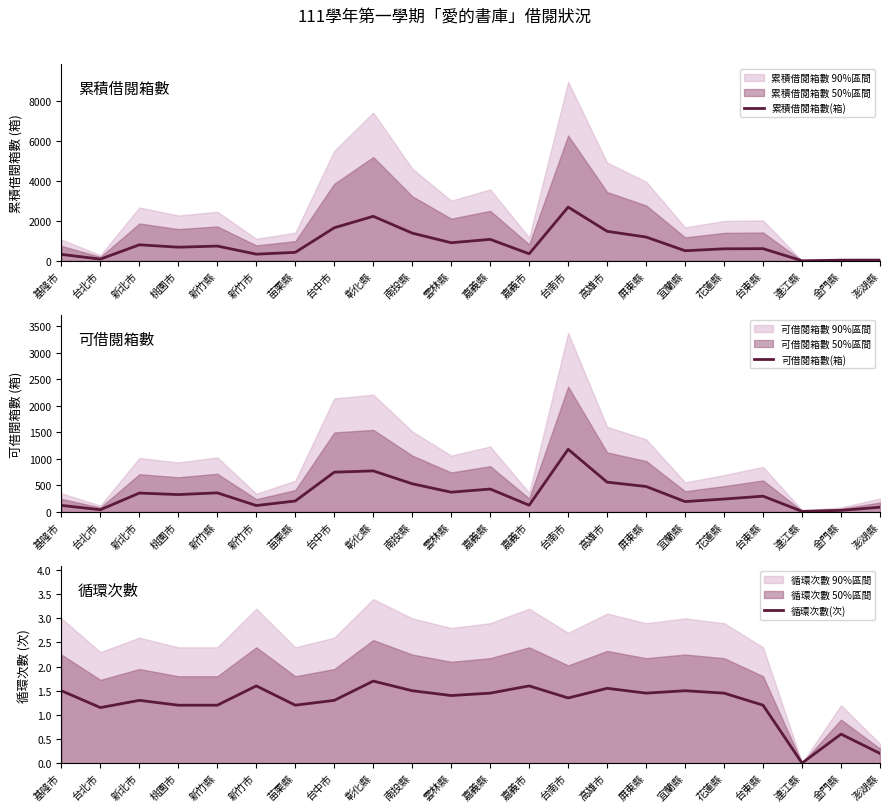

The 累積借閱箱數(箱) series shows 2688.3 at 台南市. True or false?

True